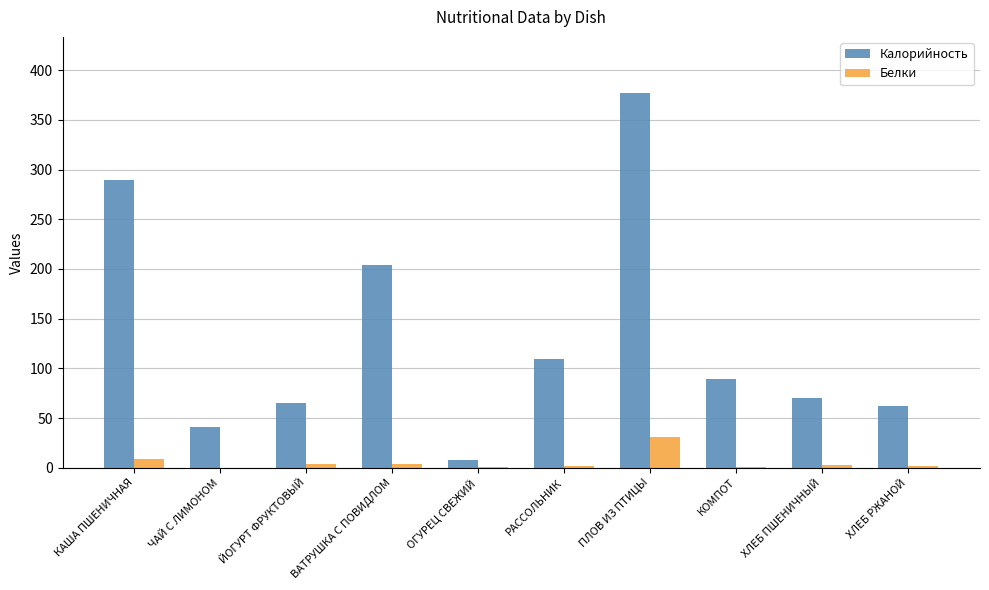

Which series changed the most between ОГУРЕЦ СВЕЖИЙ and ПЛОВ ИЗ ПТИЦЫ?

Калорийность